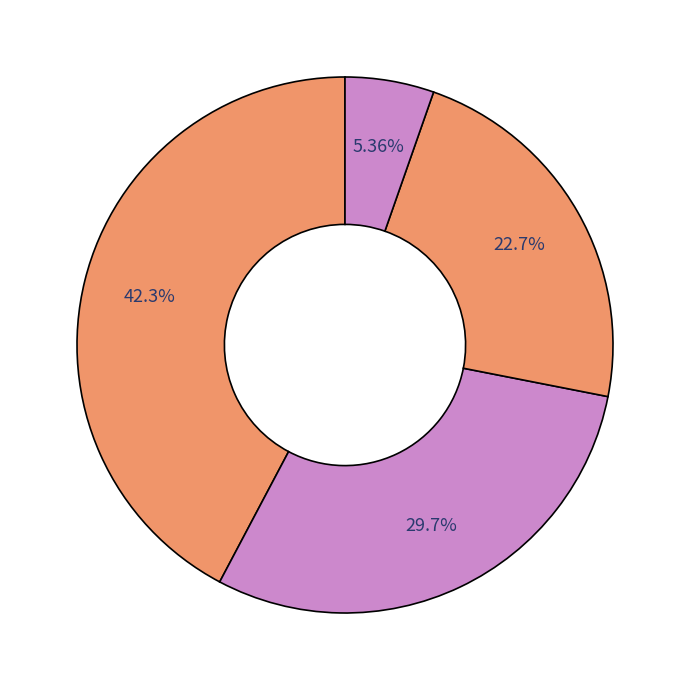

How many segments does this pie chart have?

4